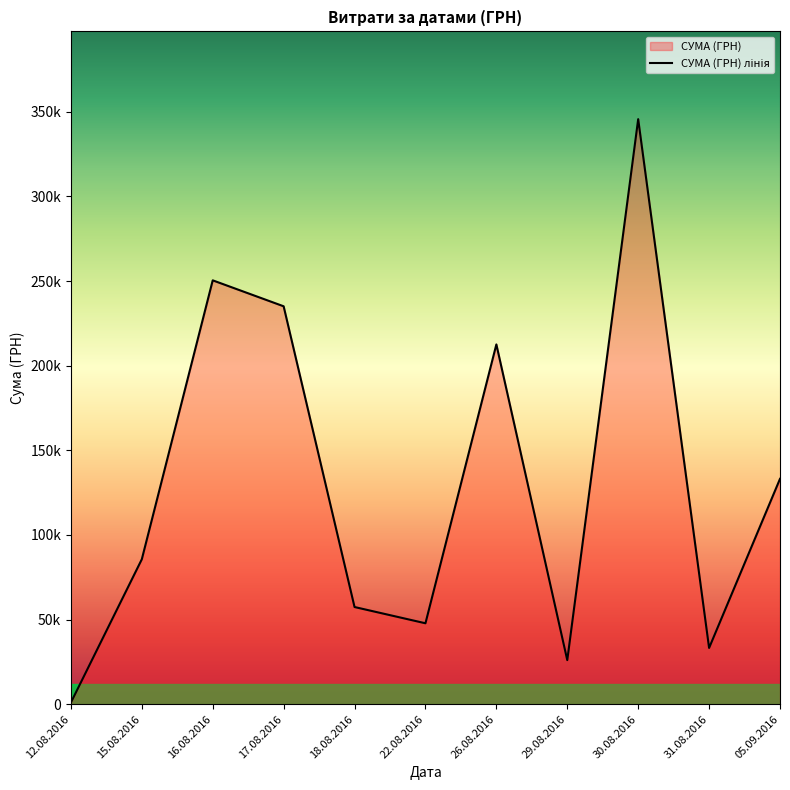

List the labels in order of value, largest first.

30.08.2016, 16.08.2016, 17.08.2016, 26.08.2016, 05.09.2016, 15.08.2016, 18.08.2016, 22.08.2016, 31.08.2016, 29.08.2016, 12.08.2016